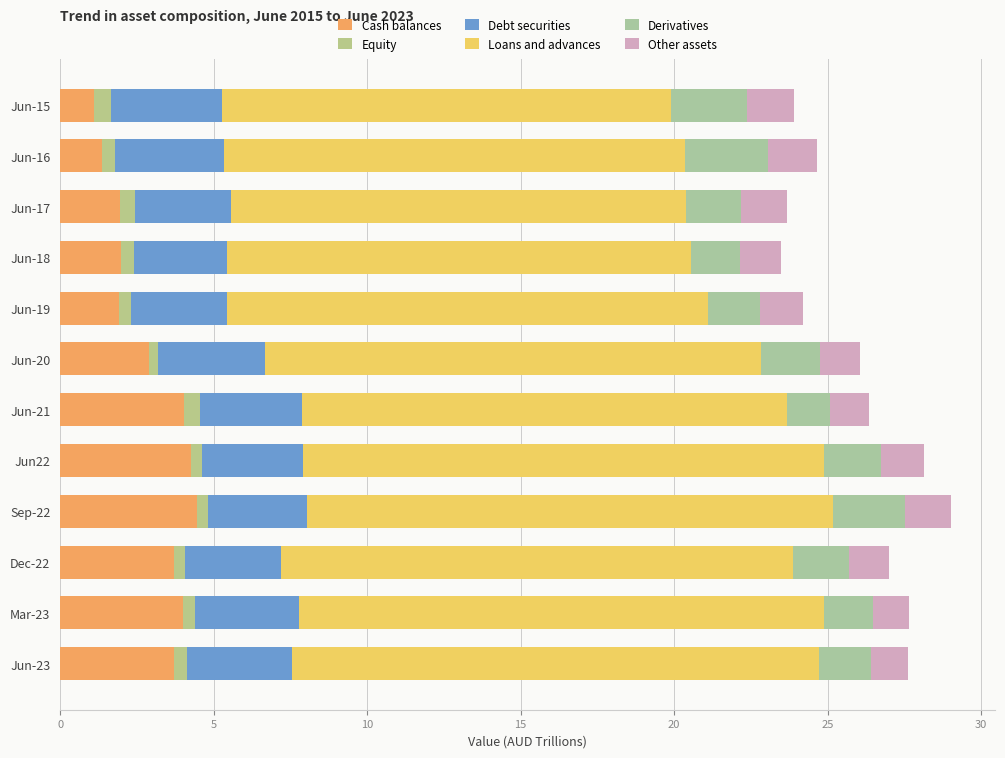

What are all the series names shown in the legend?

Cash balances, Equity, Debt securities, Loans and advances, Derivatives, Other assets